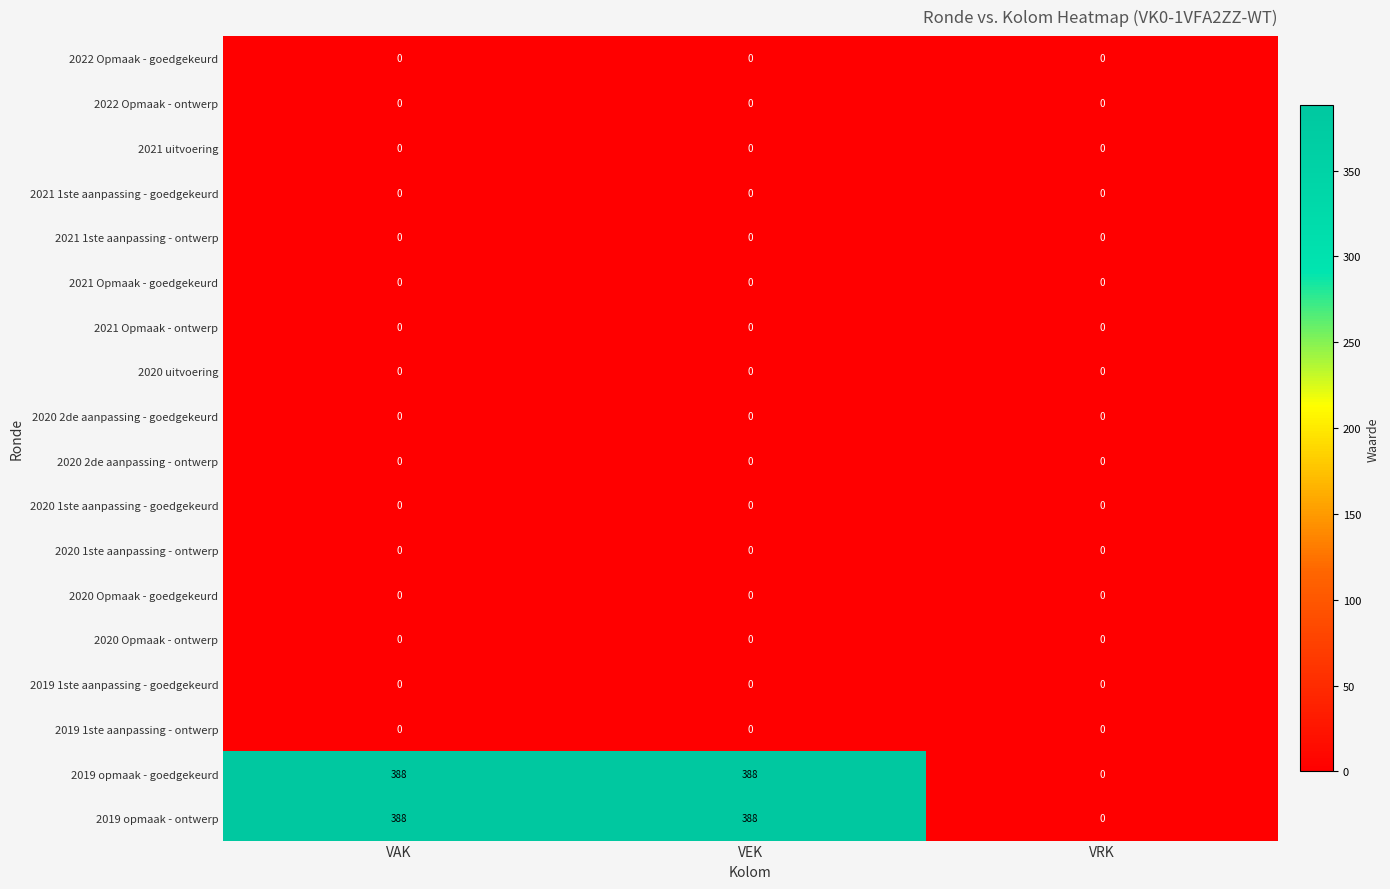

True or false: 2021 1ste aanpassing - ontwerp has a value of 0 at VRK.

True